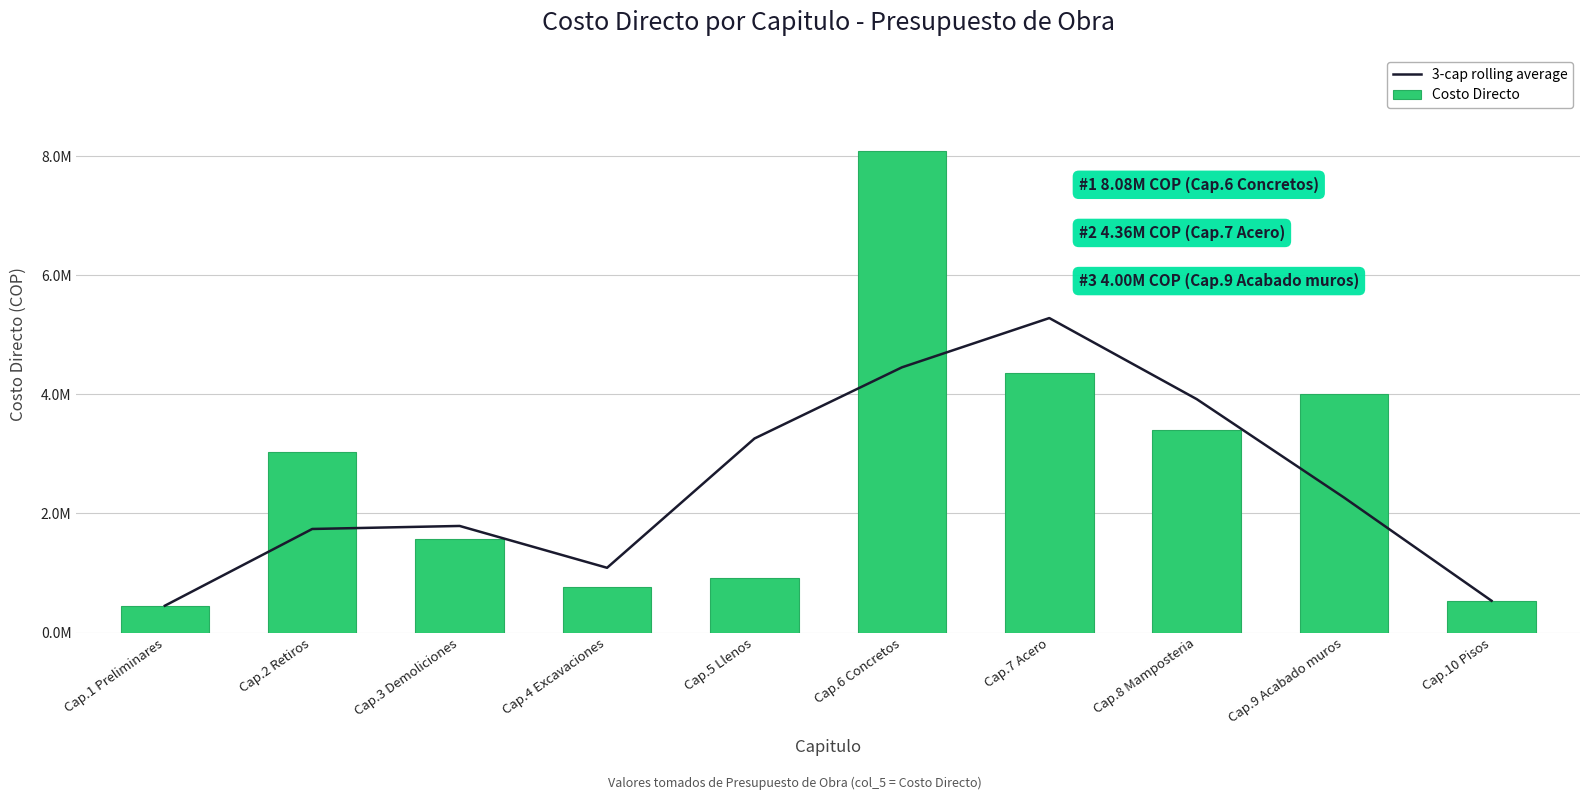

Reading right to left, what are all the values shown in this chart?

3-cap rolling average: 533250.0	2265166.4	3918728.7	5279934.4	4452423.9	3257711.3	1087053.0	1789413.3	1738687.5	450000.0
Costo Directo: 533250.0	3997082.8	3402825.5	4356277.8	8080700.0	920294.0	772140.0	1568725.0	3027375.0	450000.0